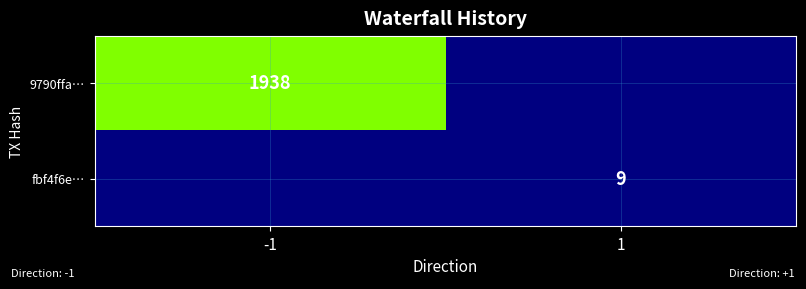

At how many categories does at least one series exceed 782?

1